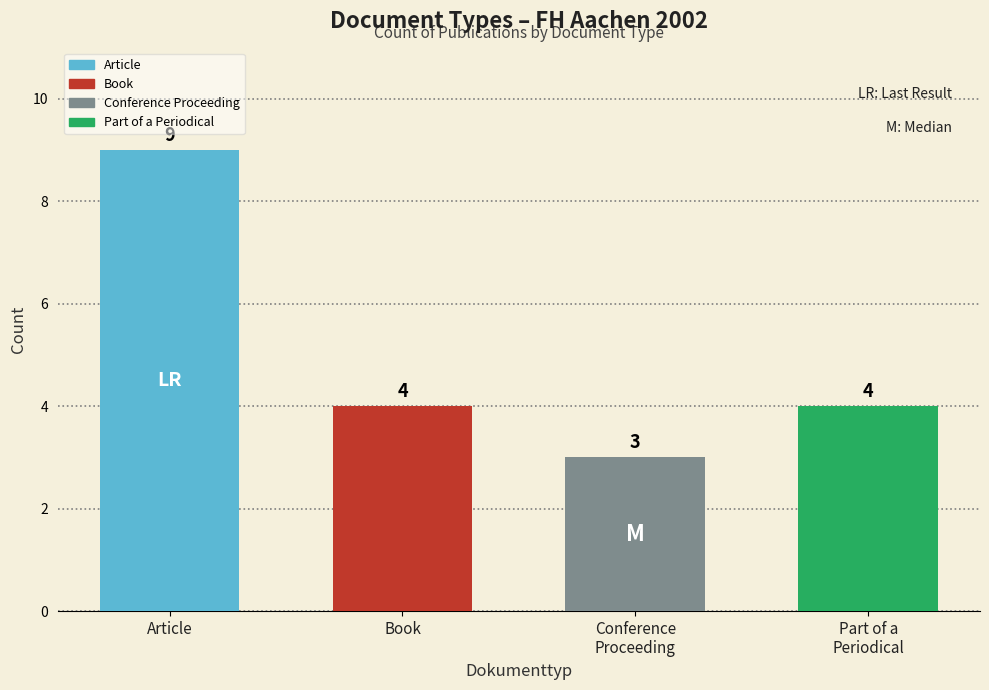

Are the bars grouped side by side (vs. stacked)?

No